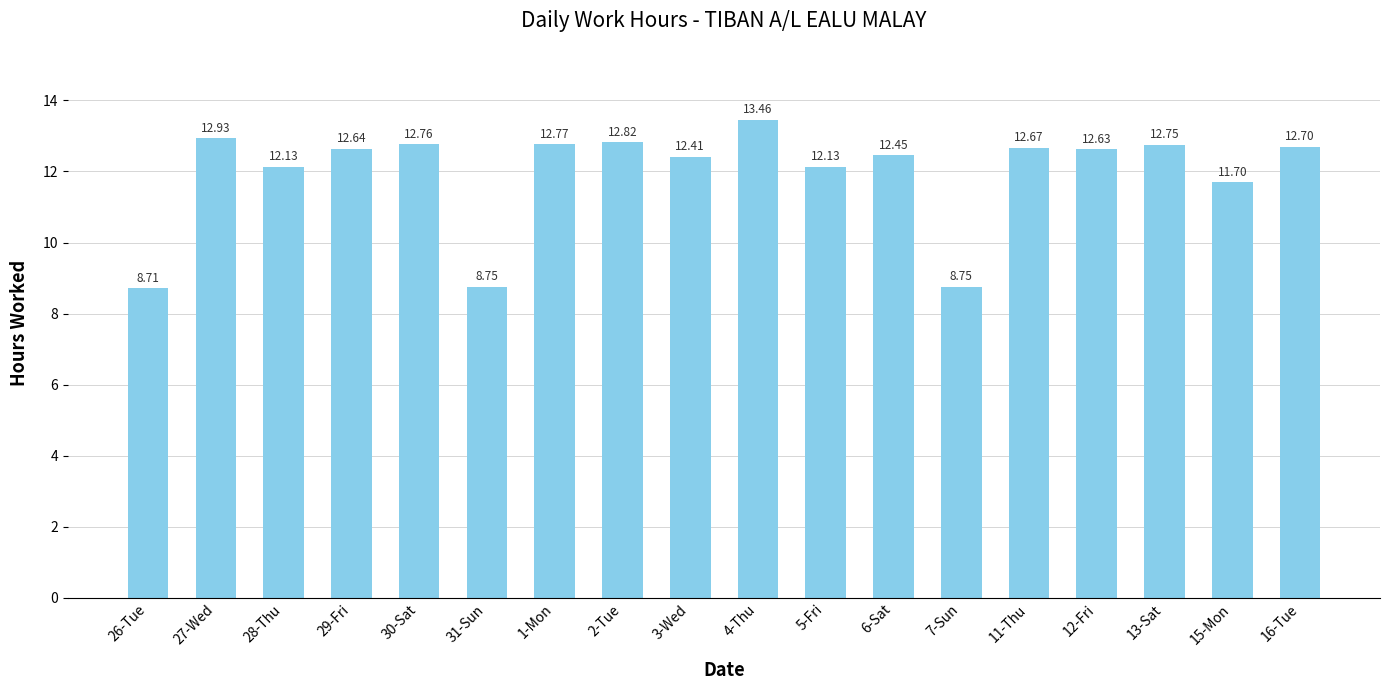

How many data points are above 12?

14